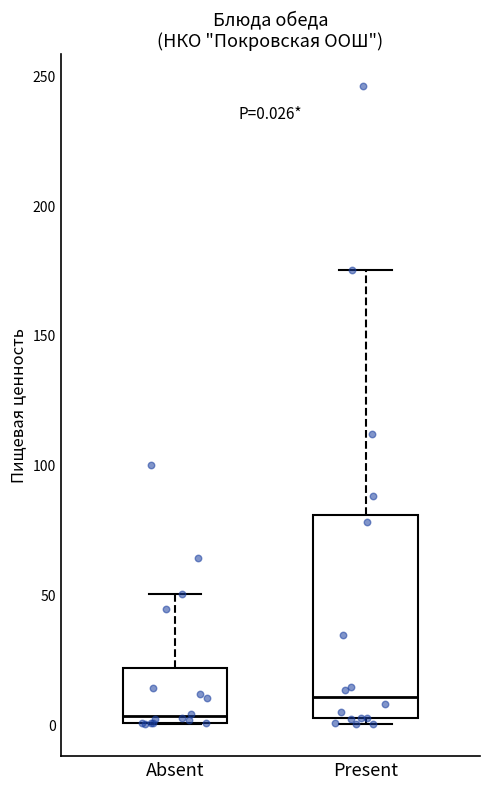

Which box has the lowest median line?

Absent